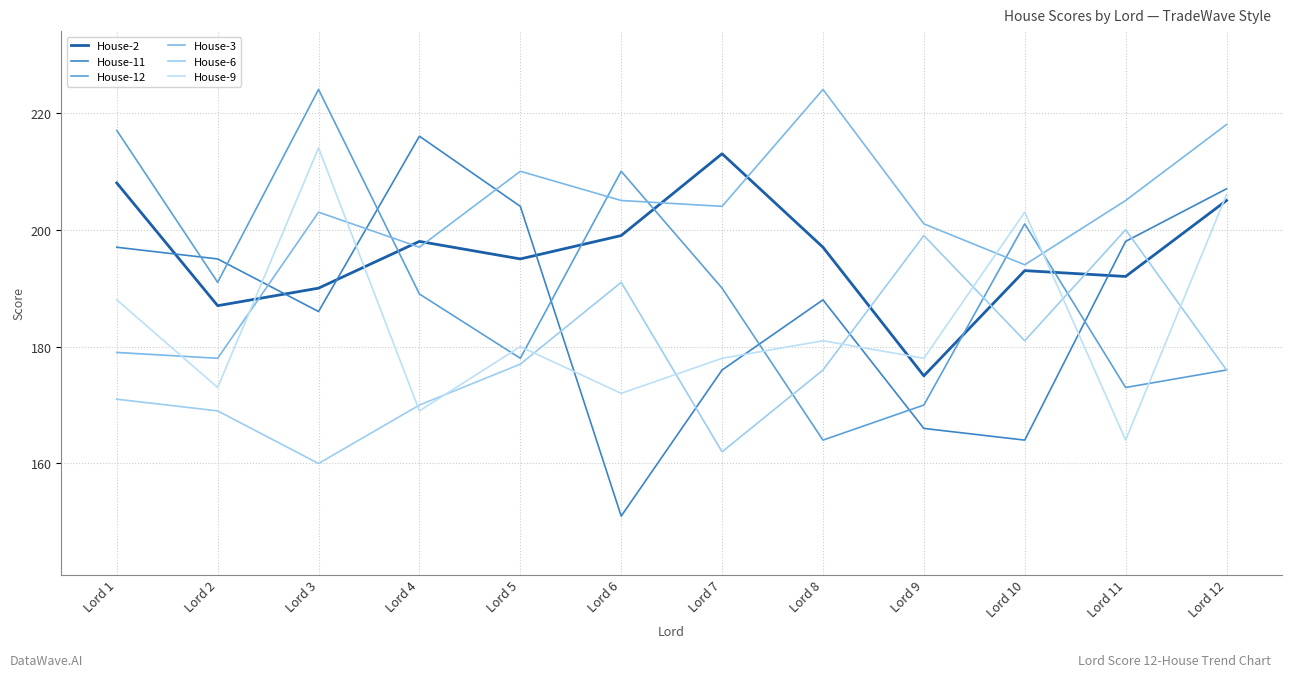

At how many categories does at least one series exceed 204?

9